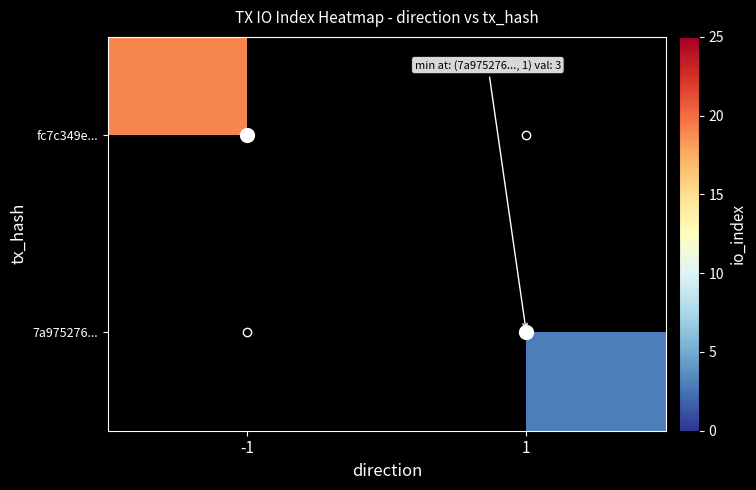

Which label corresponds to the largest value in the chart?

-1